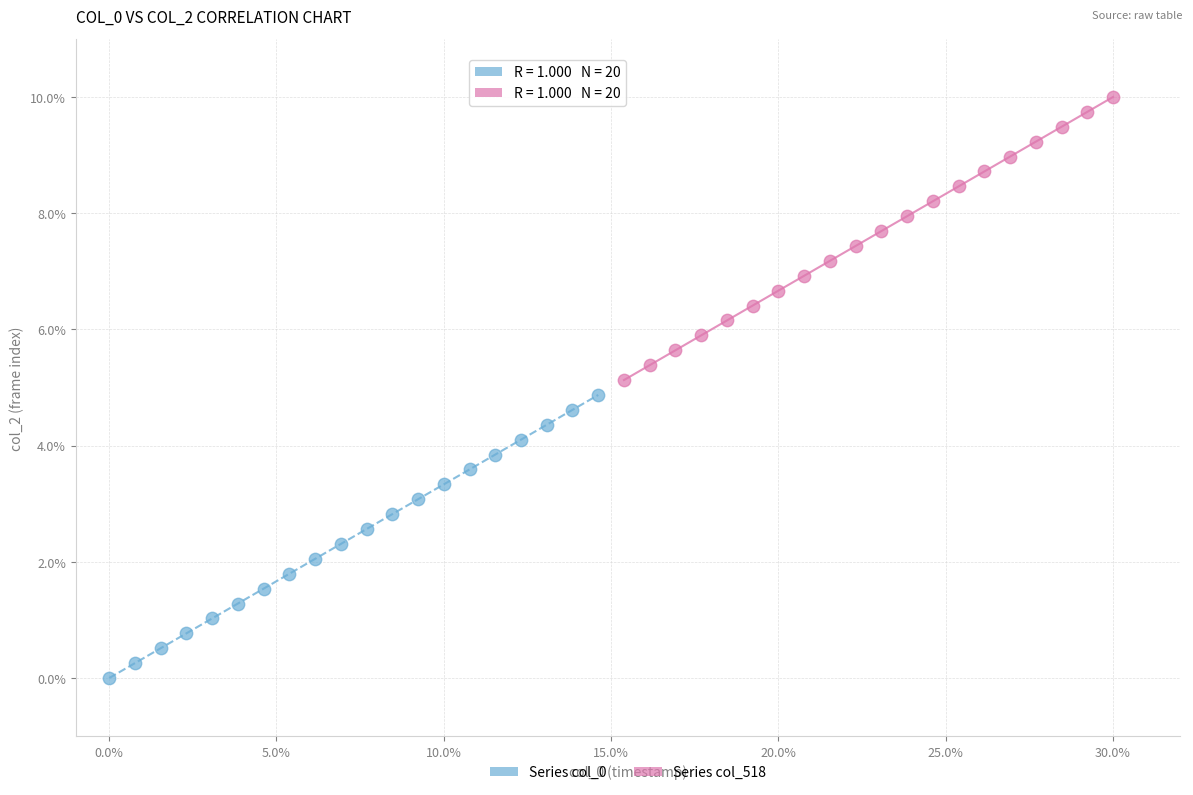

What are all the series names shown in the legend?

Series col_0, Series col_518